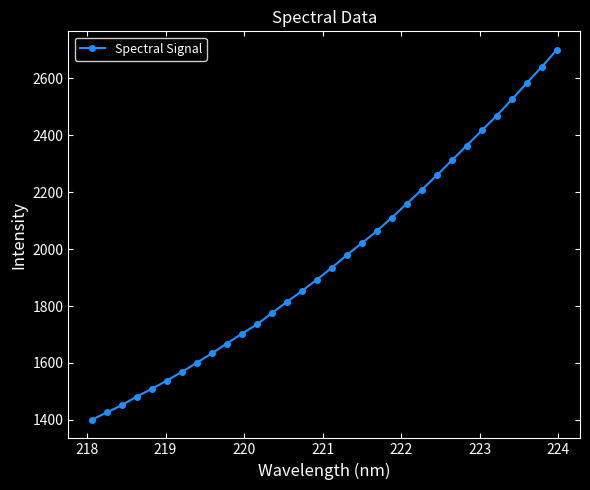

What is the minimum value shown in the chart?

1400.2